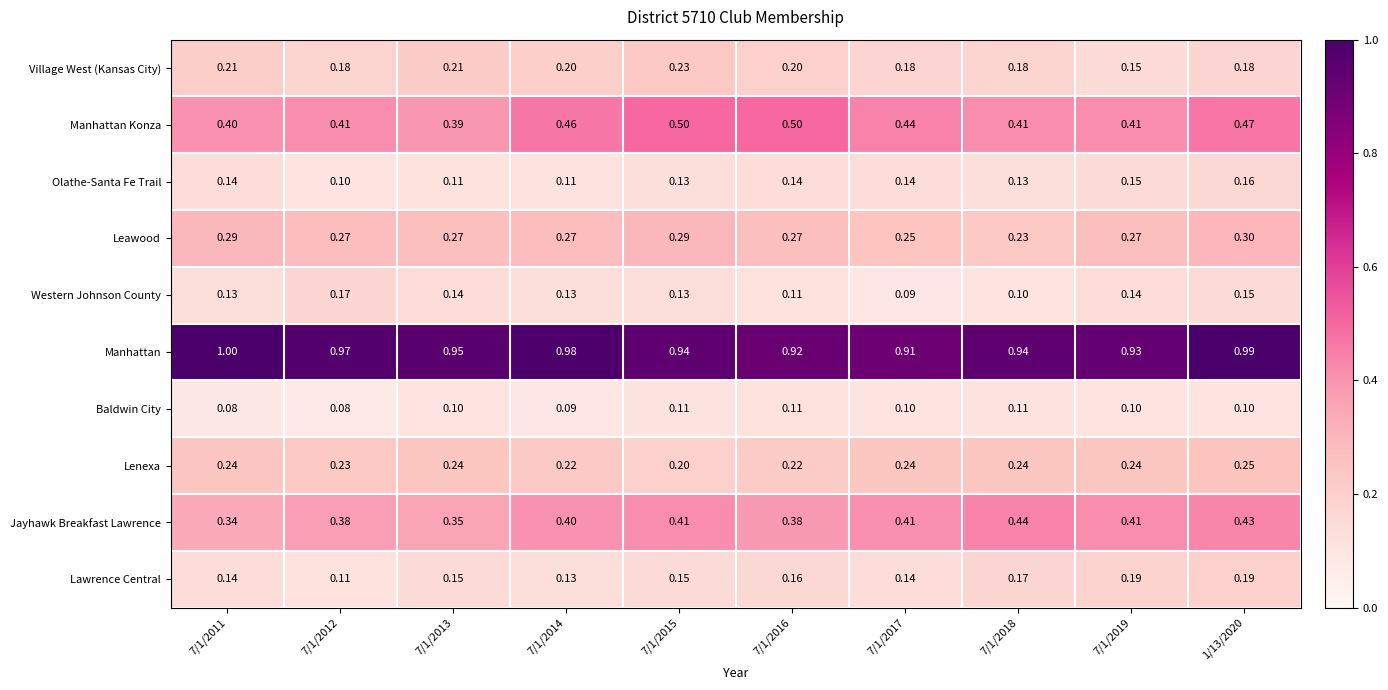

Is the value of Manhattan at 7/1/2019 greater than the value of Manhattan Konza at 7/1/2015?

Yes